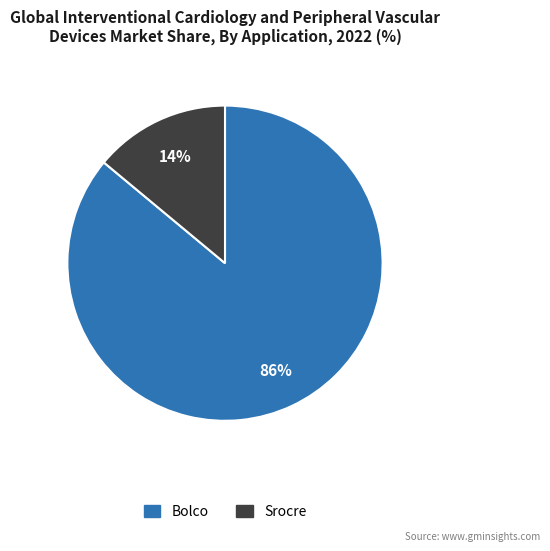

Do Srocre and Bolco together represent more than half of the pie?

Yes